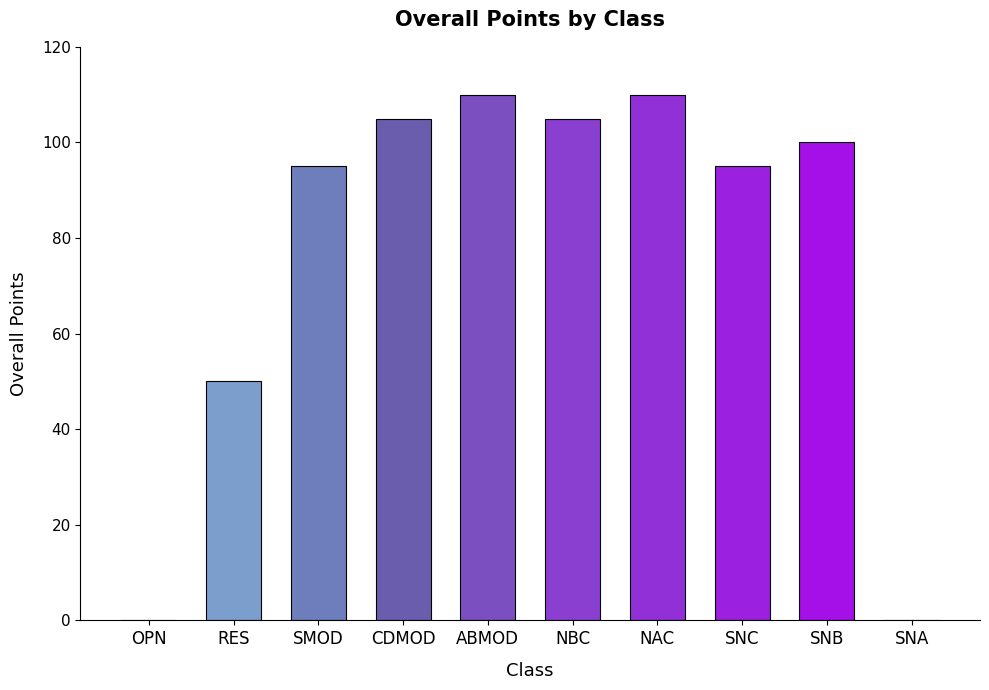

At which label is the value closest to 55?

RES